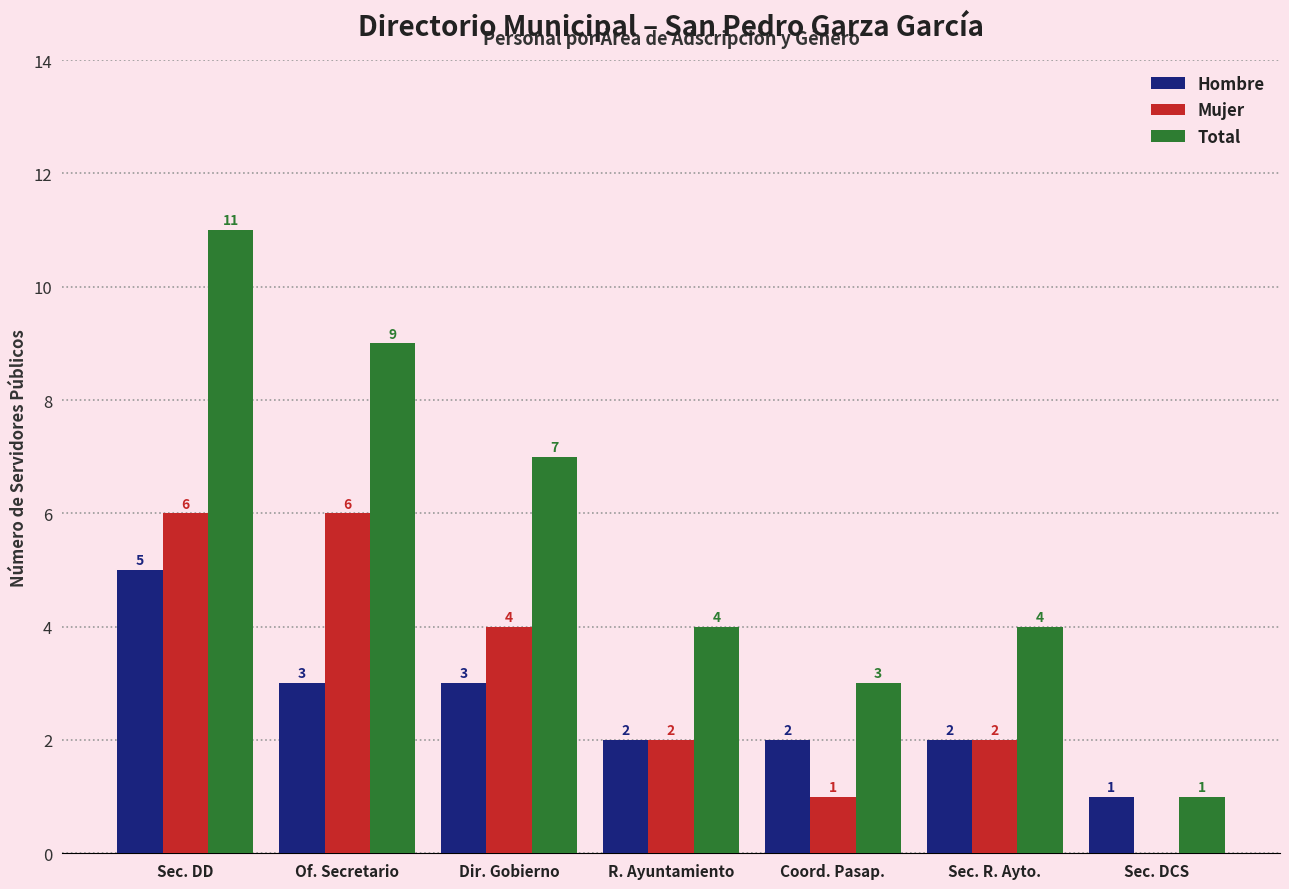

Which series changed the most between R. Ayuntamiento and Sec. DCS?

Total